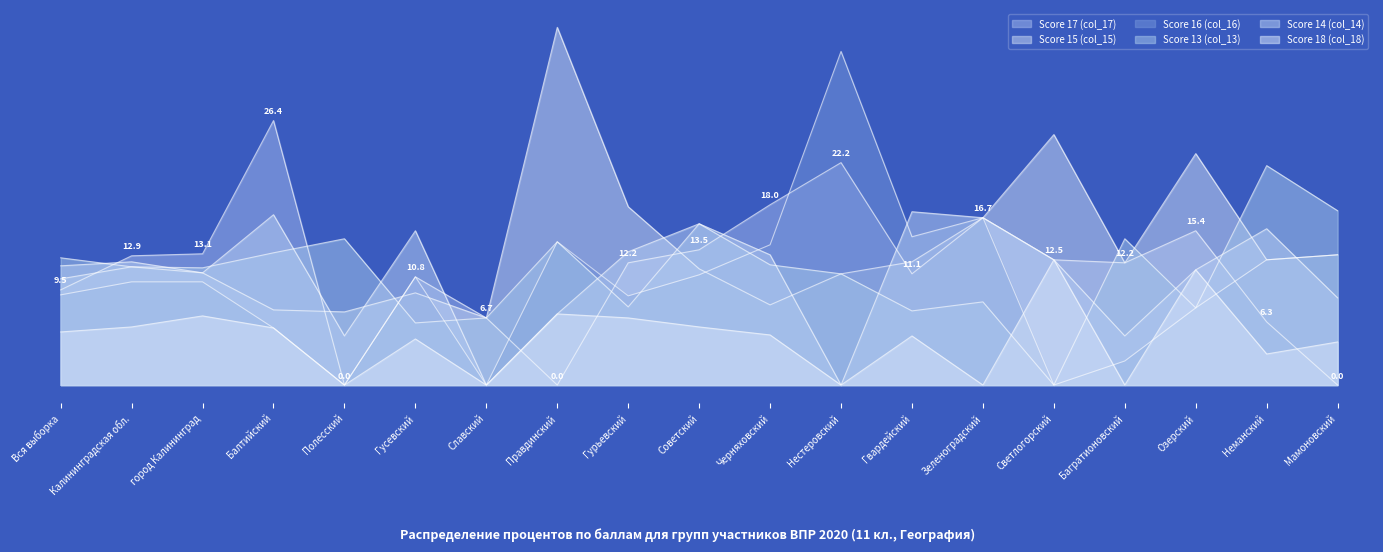

Where is the first local maximum for Score 18 (col_18)?

город Калининград